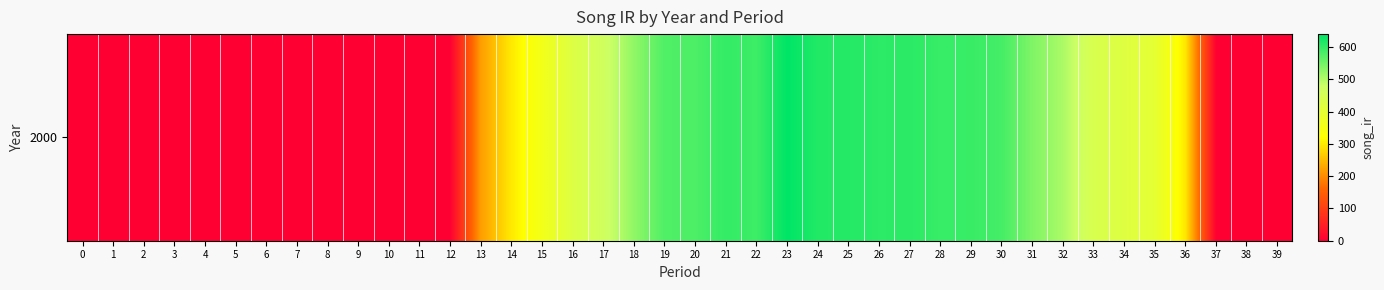

Count the number of categories in the chart.

40